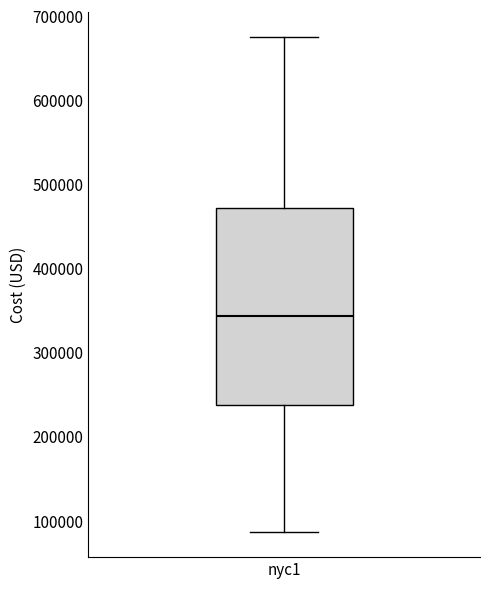

Read this box plot against the y-axis: the position of the median line, the range covered by the box, and the ends of both whiskers. The values are not printed on the chart, so give them approximately, as read against the axis.

median 340000, box 240000 to 470000, whiskers 90000 to 680000